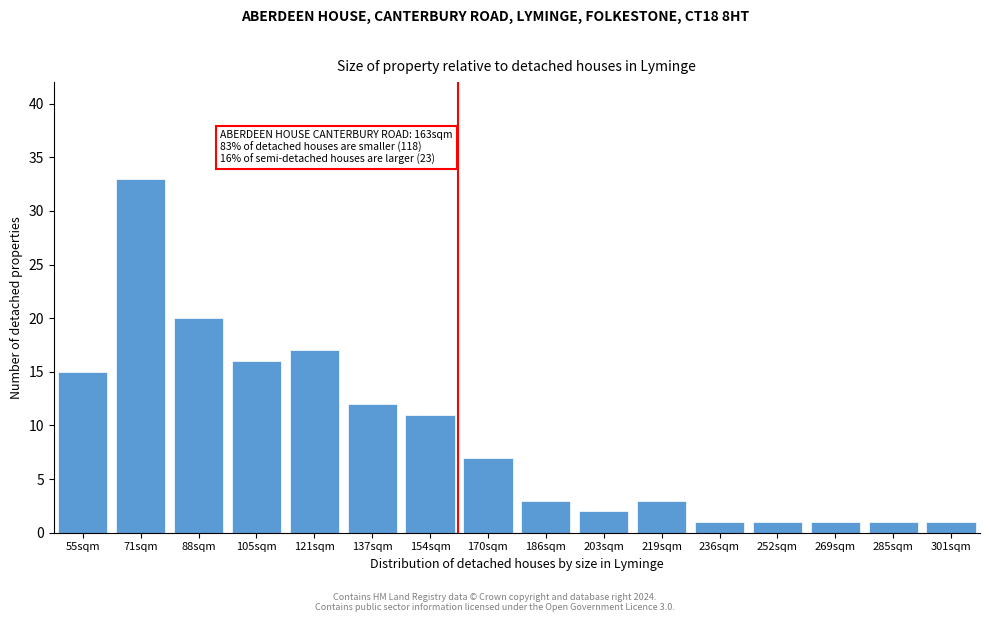

Reading left to right, extract all data points from this chart.

55sqm=15	71sqm=33	88sqm=20	105sqm=16	121sqm=17	137sqm=12	154sqm=11	170sqm=7	186sqm=3	203sqm=2	219sqm=3	236sqm=1	252sqm=1	269sqm=1	285sqm=1	301sqm=1